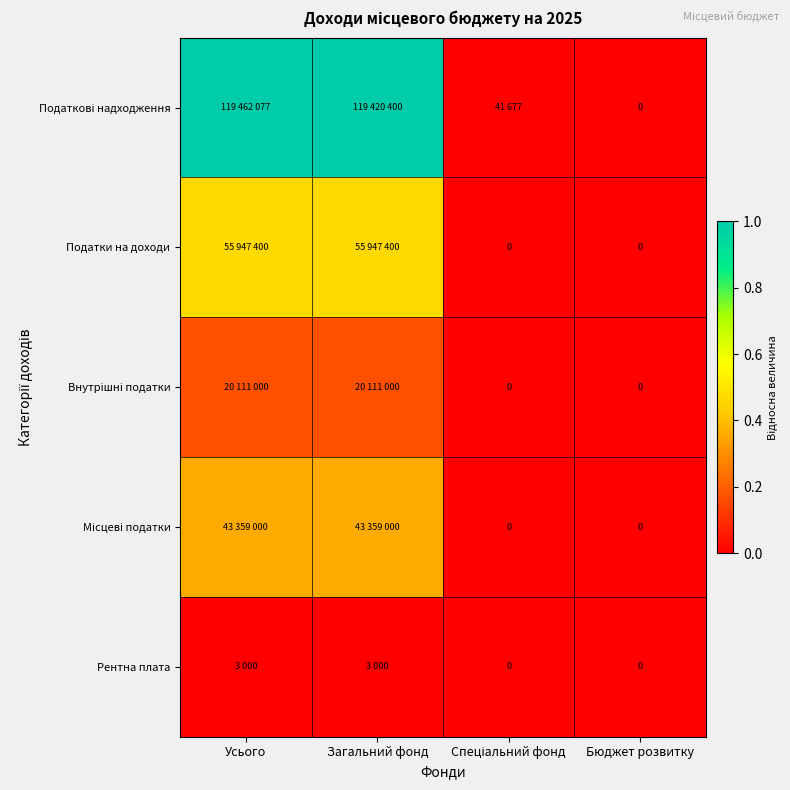

The Місцеві податки series shows 0.0 at Бюджет розвитку. True or false?

True